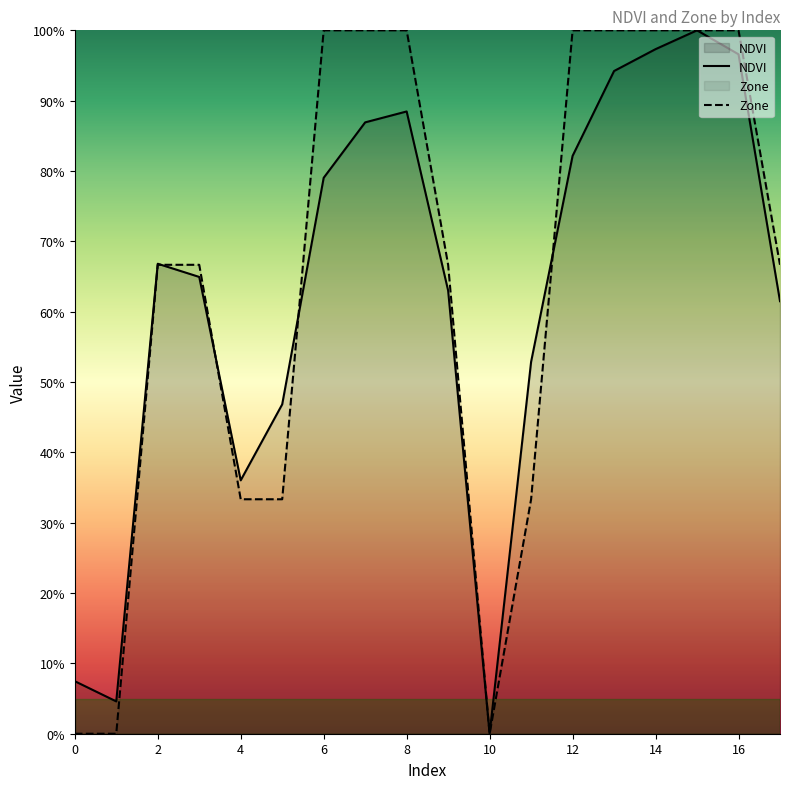

The value of NDVI at 5 is 0.5. True or false?

True